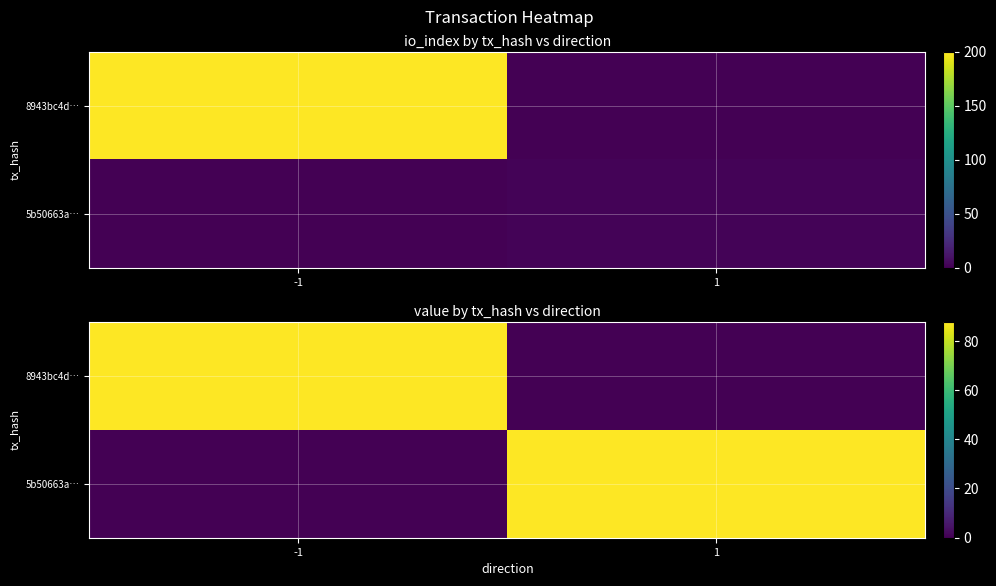

Which series has the largest total across all categories?

8943bc4d…